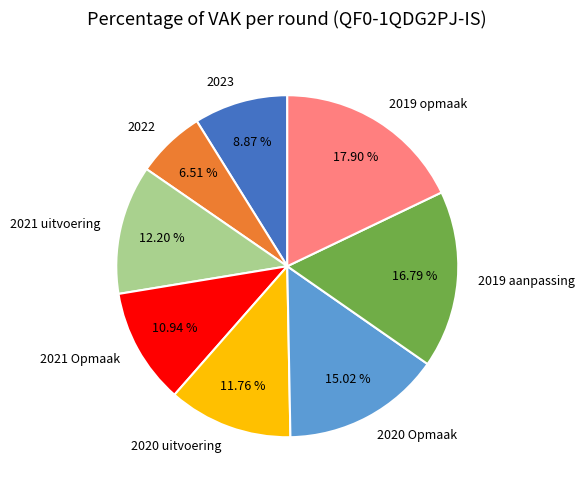

Approximately how many times larger is the value at 2020 Opmaak compared to 2020 uitvoering?

1.3